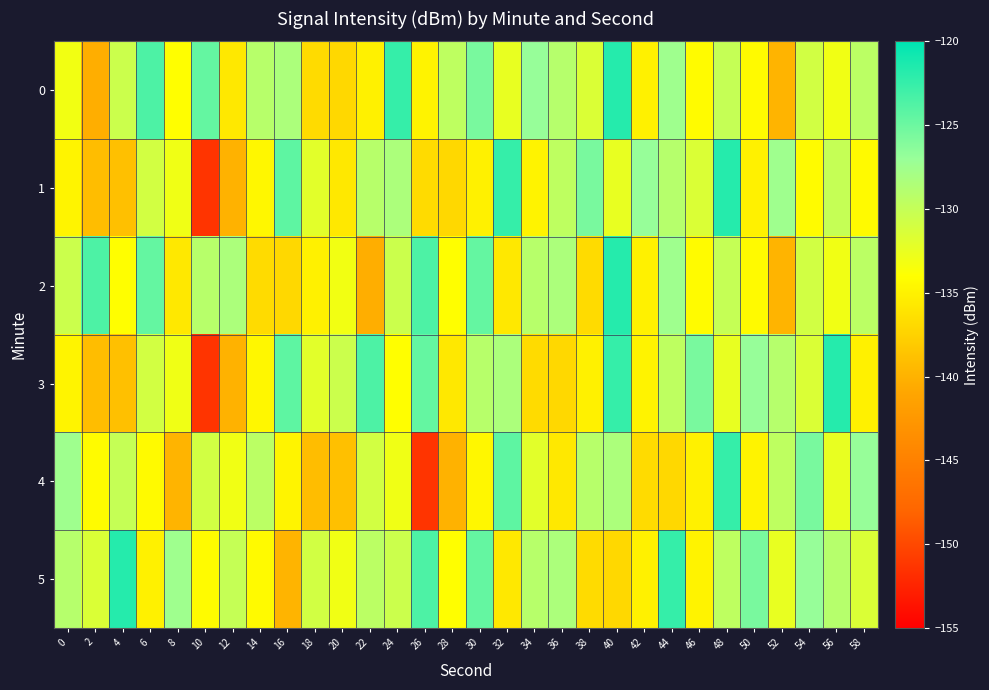

What is the minimum value shown in the chart?

-151.3